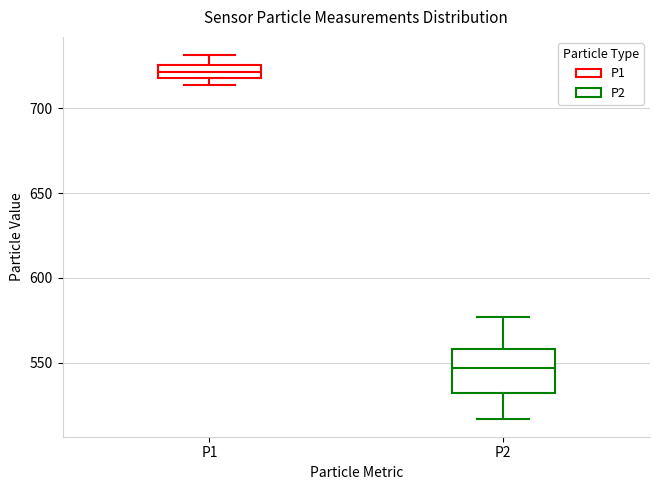

Where is the upper edge of the box for P2 on the y-axis? The values are not printed on the chart, so give them approximately, as read against the axis.

560